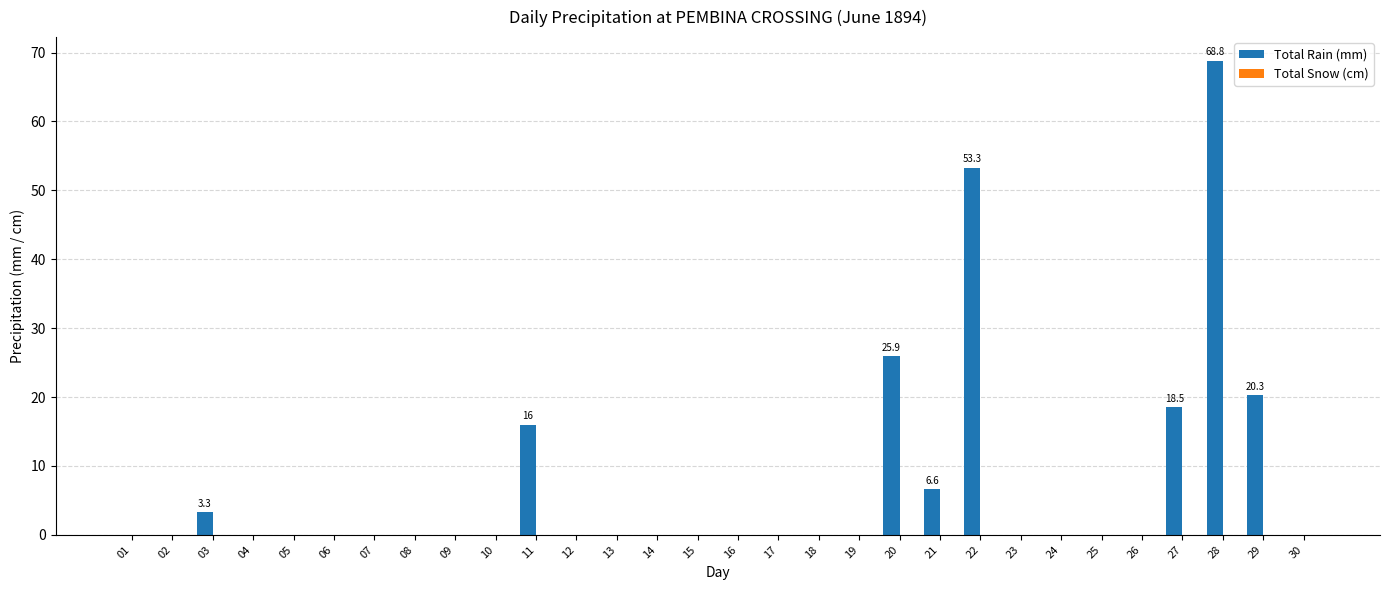

What is the maximum value shown in the chart?

68.8